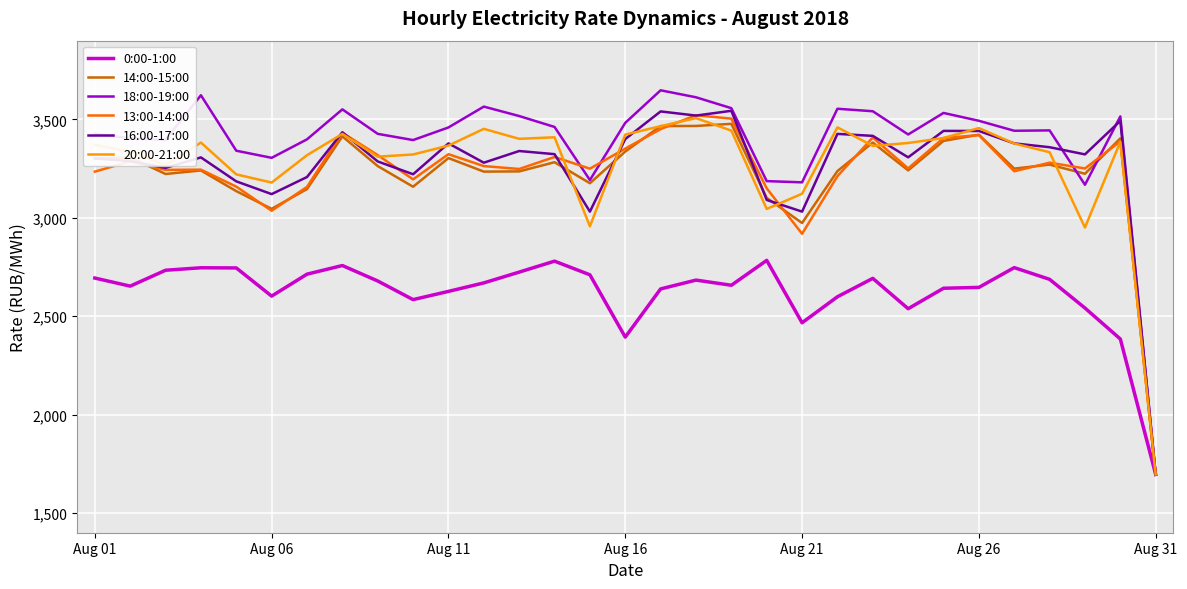

What is the maximum value for 18:00-19:00?

3647.8